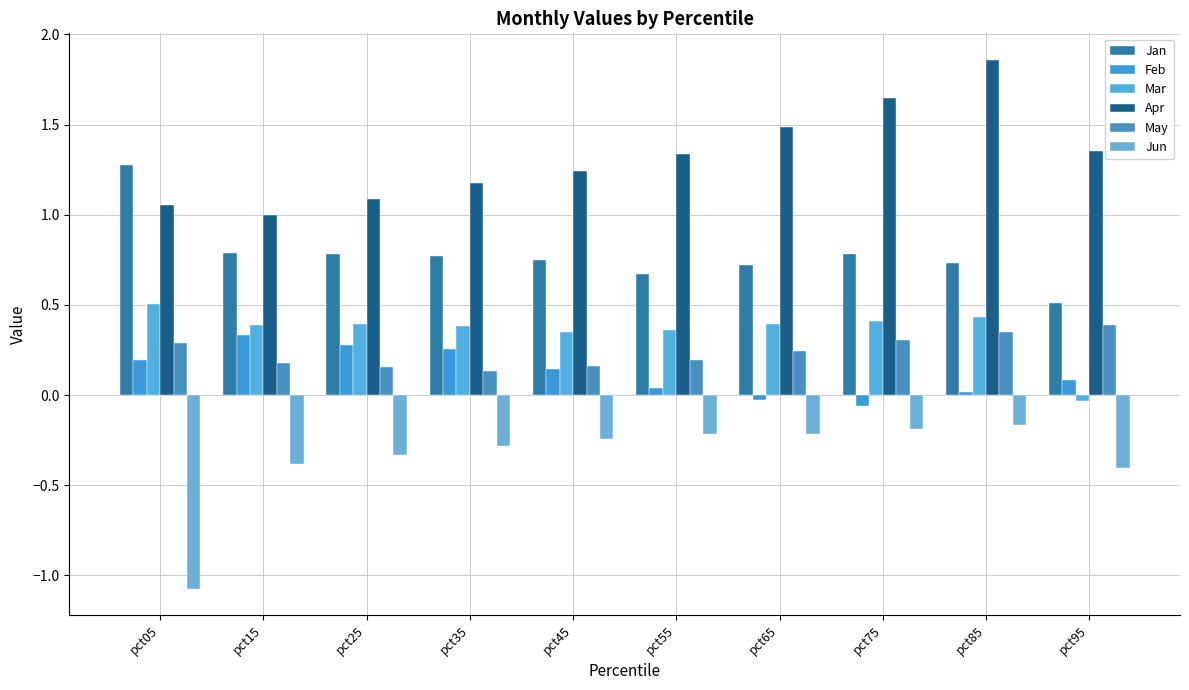

What is the difference between the second highest and second lowest values in the Feb series?

0.3